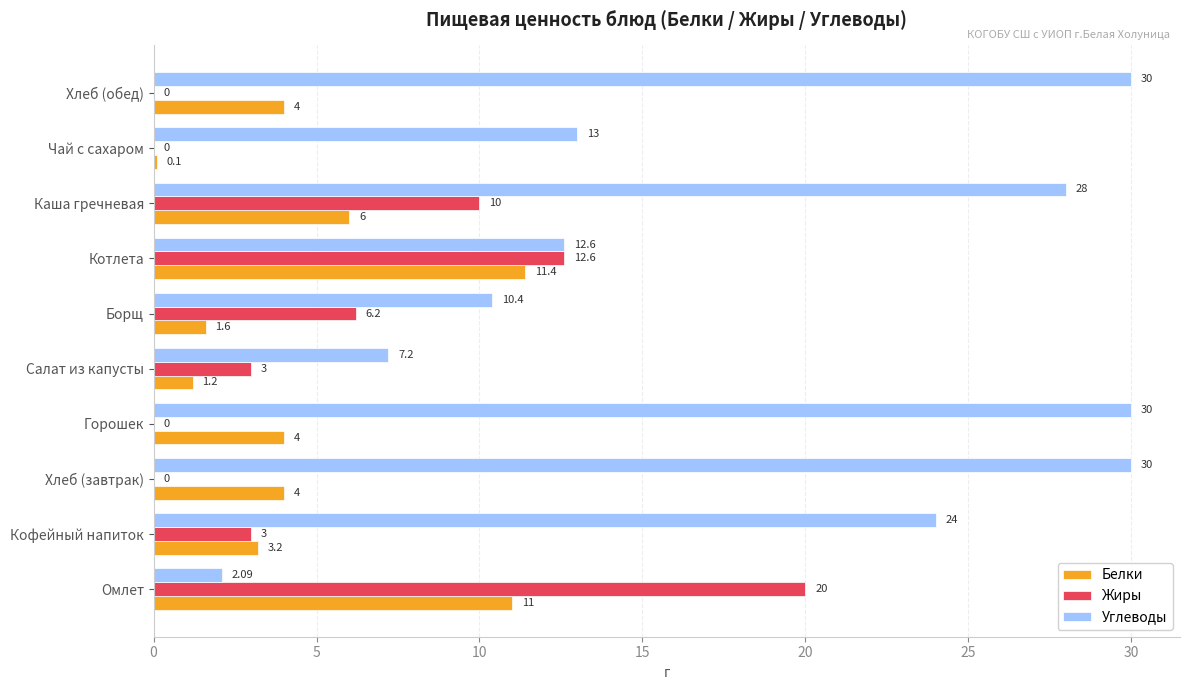

Which series has the largest range (max minus min)?

Углеводы